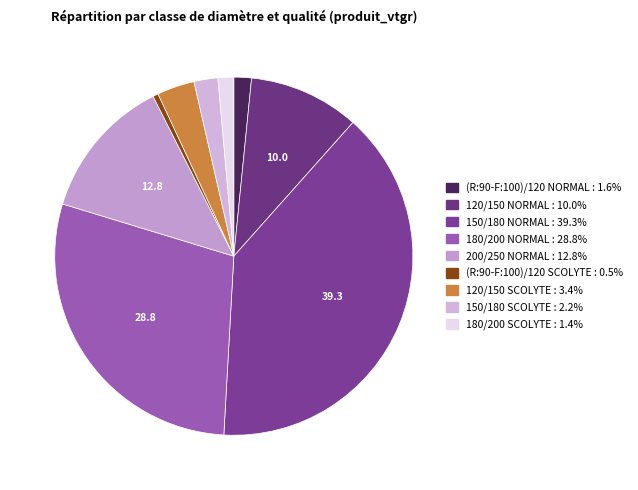

To the nearest percent, what is the difference between the 150/180 SCOLYTE and 180/200 NORMAL slice percentages?

27%